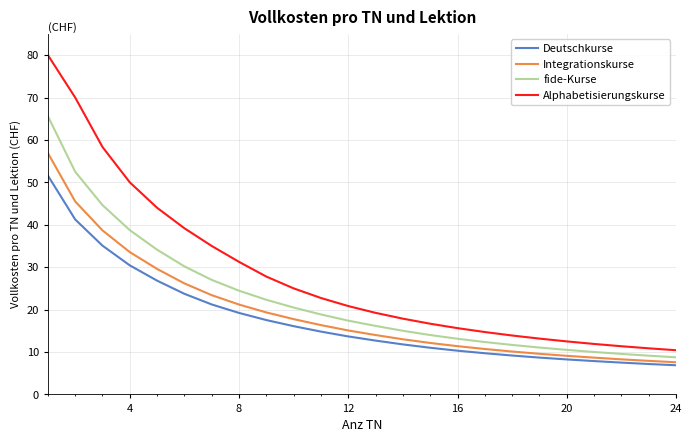

Rank the series by their maximum value, from highest to lowest.

Alphabetisierungskurse, fide-Kurse, Integrationskurse, Deutschkurse